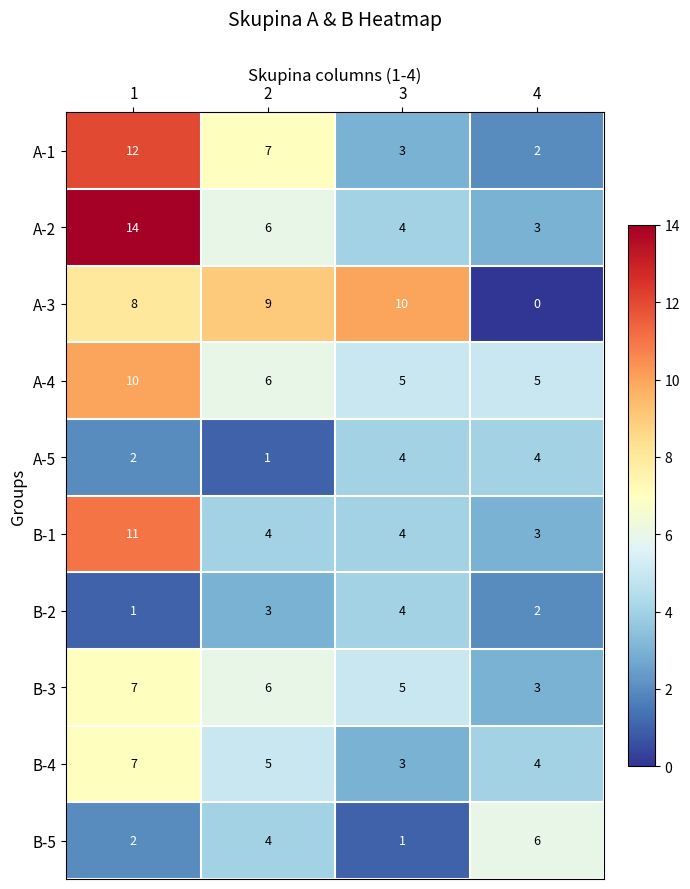

Is it true that A-4 equals 2 at 2?

False